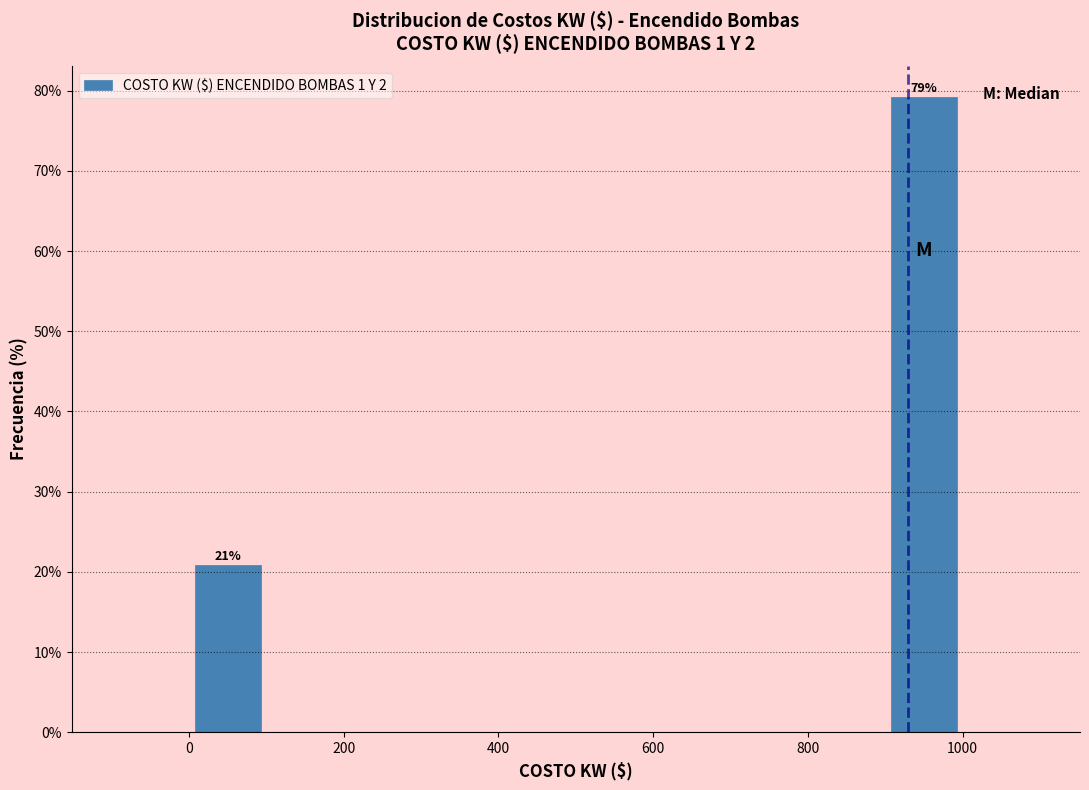

Over which range of the x-axis is the bar tallest?

900 to 1000